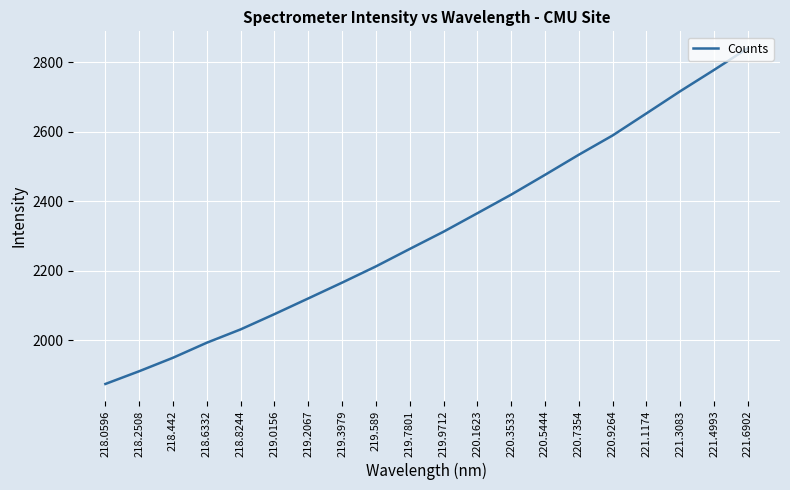

What position from the right is 219.7801?

11